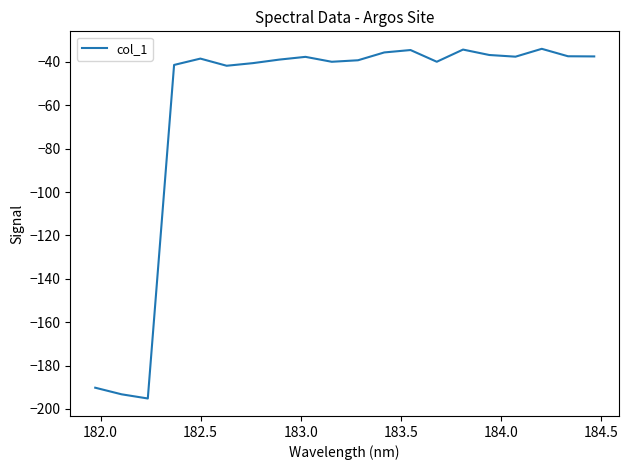

What is the difference between the maximum and minimum values?

161.2